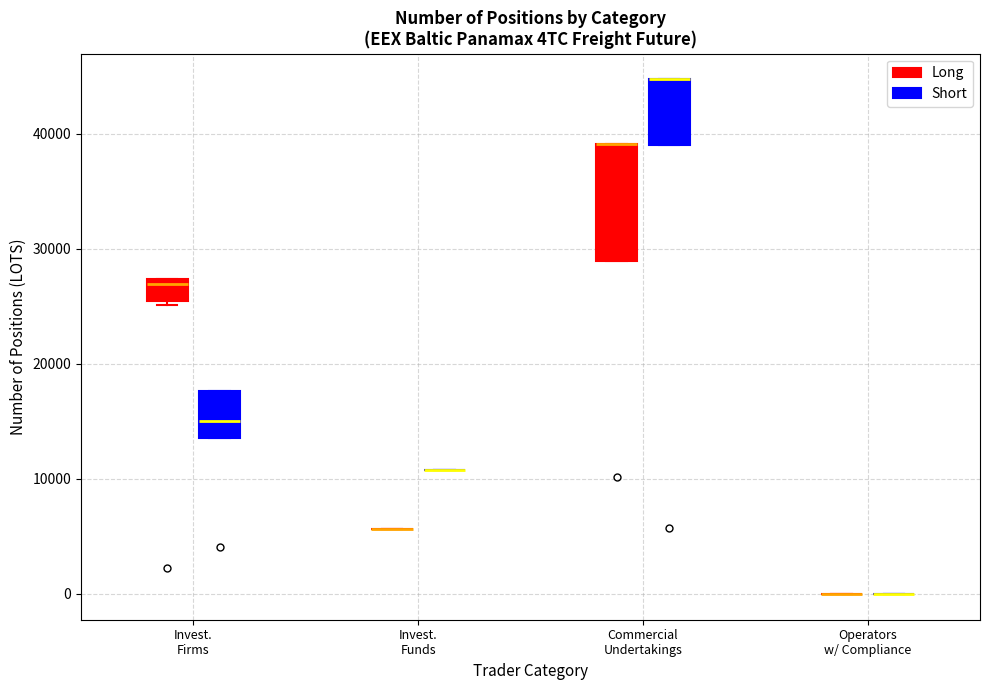

Reading left to right, transcribe this box plot: for each box, give where its median line is, the range the box spans, and where its two whiskers end, as read against the y-axis. The values are not printed on the chart, so give them approximately, as read against the axis.

Invest. Firms (Long): median 27000 (just below the box's upper edge), box 25000 to 27000, whiskers 25000 (just below the box's lower edge) to 27000
Invest. Firms (Short): median 15000, box 14000 to 18000, whiskers 14000 to 18000
Invest. Funds (Long): box collapsed to a line at 6000, whiskers 6000 to 6000
Invest. Funds (Short): box collapsed to a line at 11000, whiskers 11000 to 11000
Commercial Undertakings (Long): median 39000 (drawn on the box's upper edge), box 29000 to 39000, whiskers 29000 to 39000
Commercial Undertakings (Short): median 45000 (drawn on the box's upper edge), box 39000 to 45000, whiskers 39000 to 45000
Operators w/ Compliance (Long): box collapsed to a line at 0, whiskers 0 to 0
Operators w/ Compliance (Short): box collapsed to a line at 0, whiskers 0 to 0